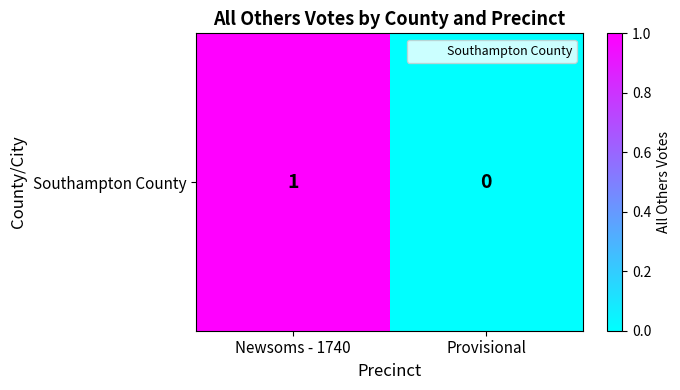

Rank the categories by value from highest to lowest.

Newsoms - 1740, Provisional